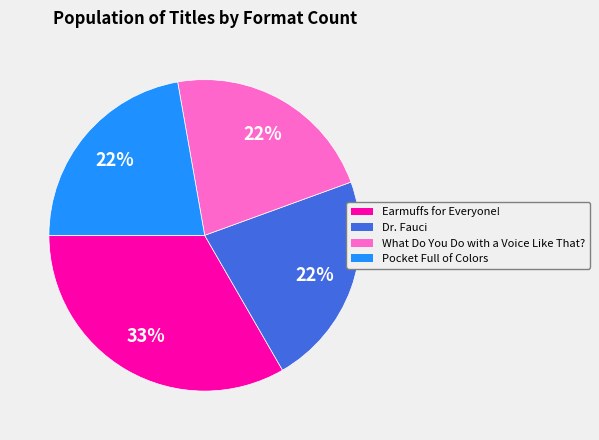

True or false: What Do You Do with a Voice Like That? accounts for 22% of the total.

True